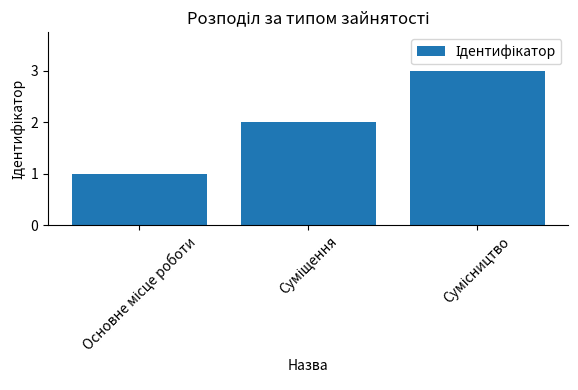

What is the greatest value displayed?

3